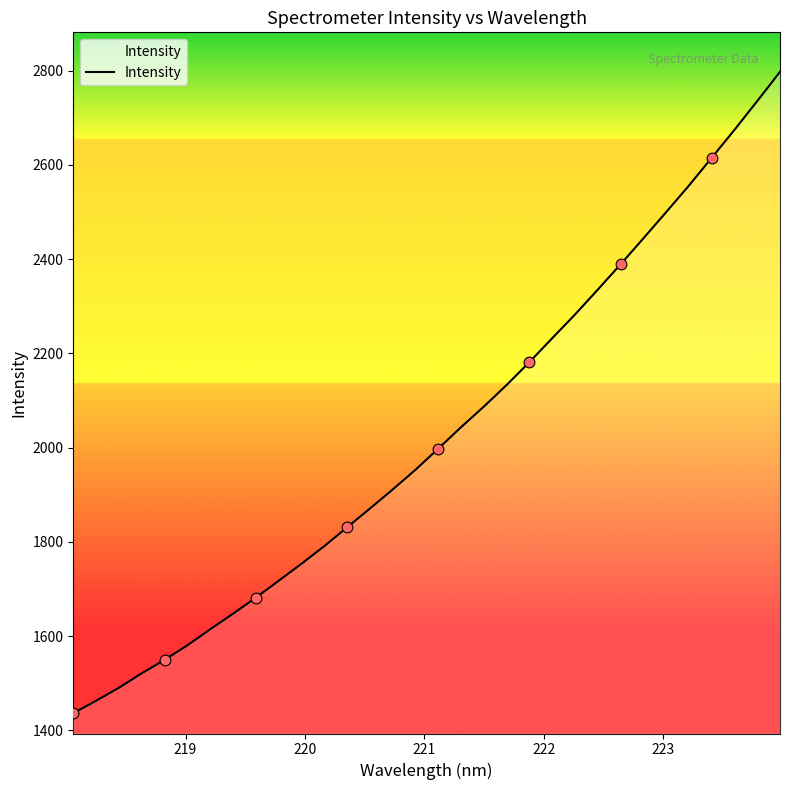

What is the smallest value displayed?

1436.3